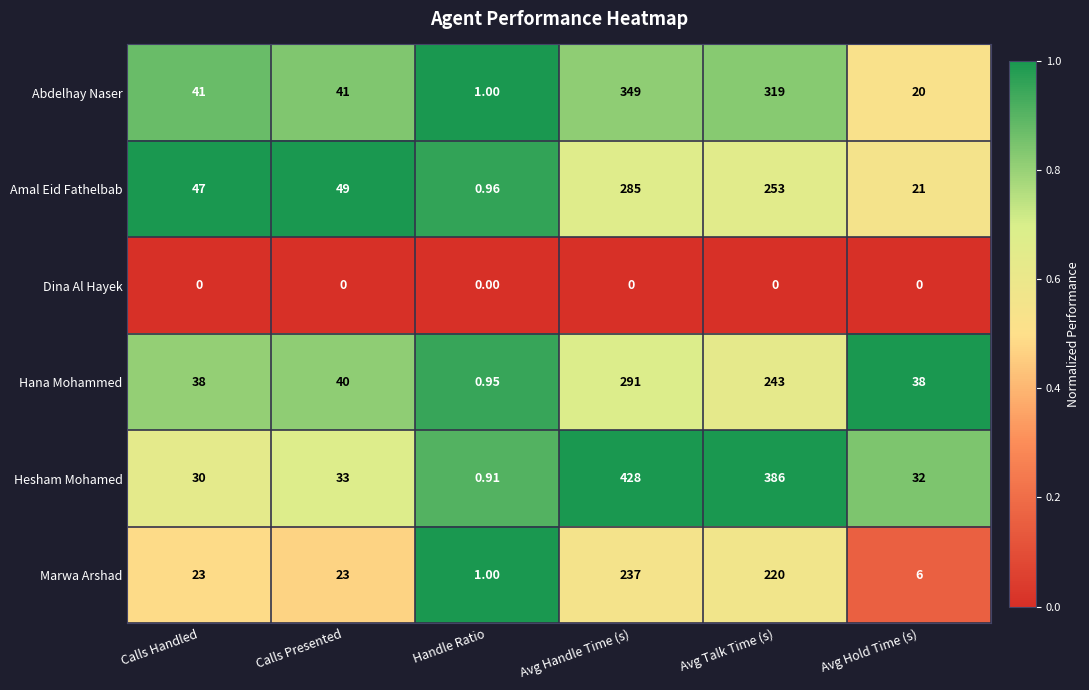

At which label does Amal Eid Fathelbab reach its minimum?

Handle Ratio